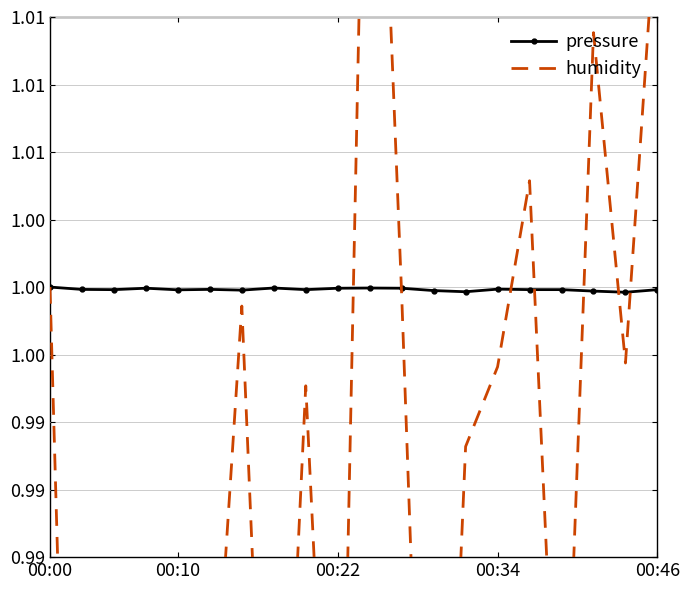

List the series in order of their overall mean, highest first.

pressure, humidity